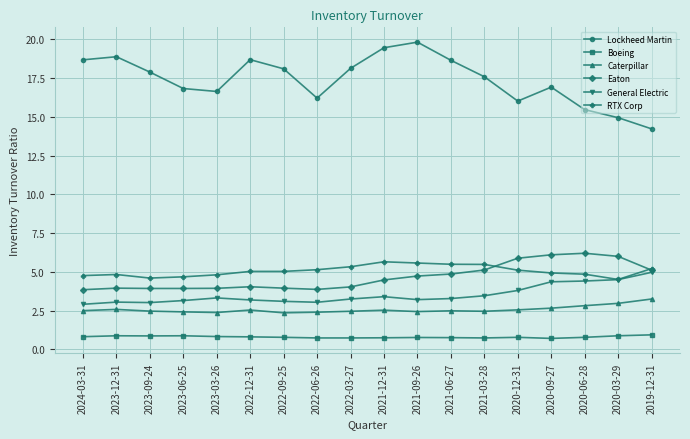

What are all the series names shown in the legend?

Lockheed Martin, Boeing, Caterpillar, Eaton, General Electric, RTX Corp